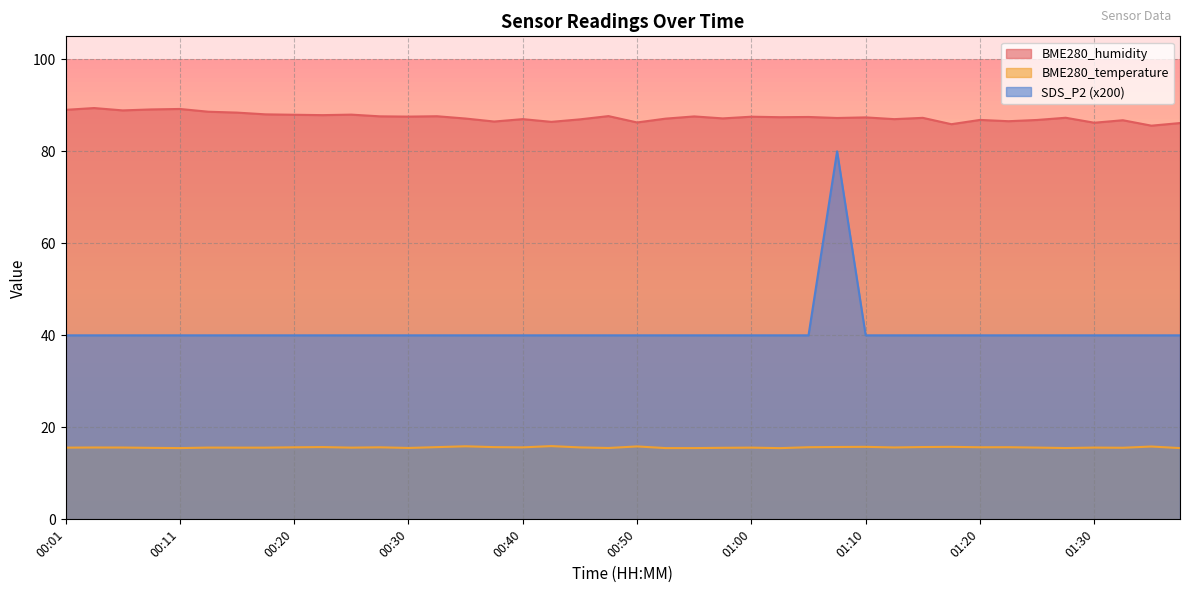

At which category is the sum across all series the highest?

01:07